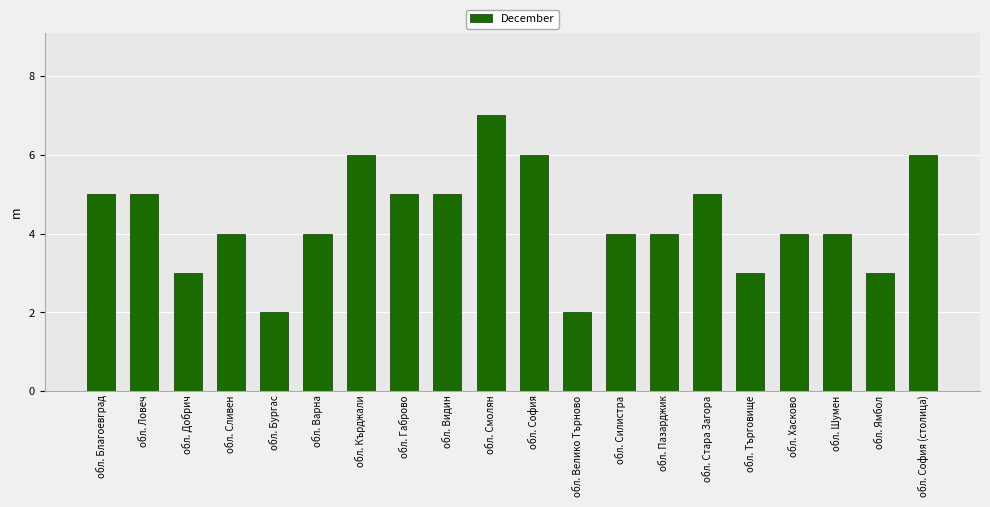

Is it true that the value at обл. Бургас is 1?

False